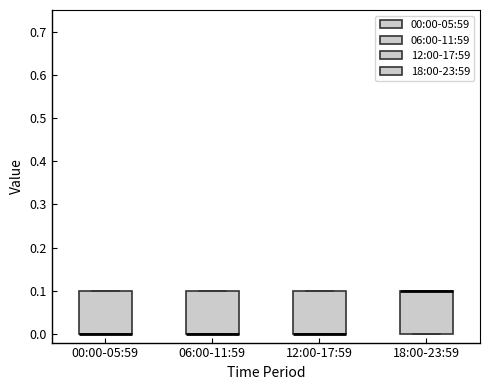

Where is the upper edge of the box for 18:00-23:59 on the y-axis? The values are not printed on the chart, so give them approximately, as read against the axis.

0.1